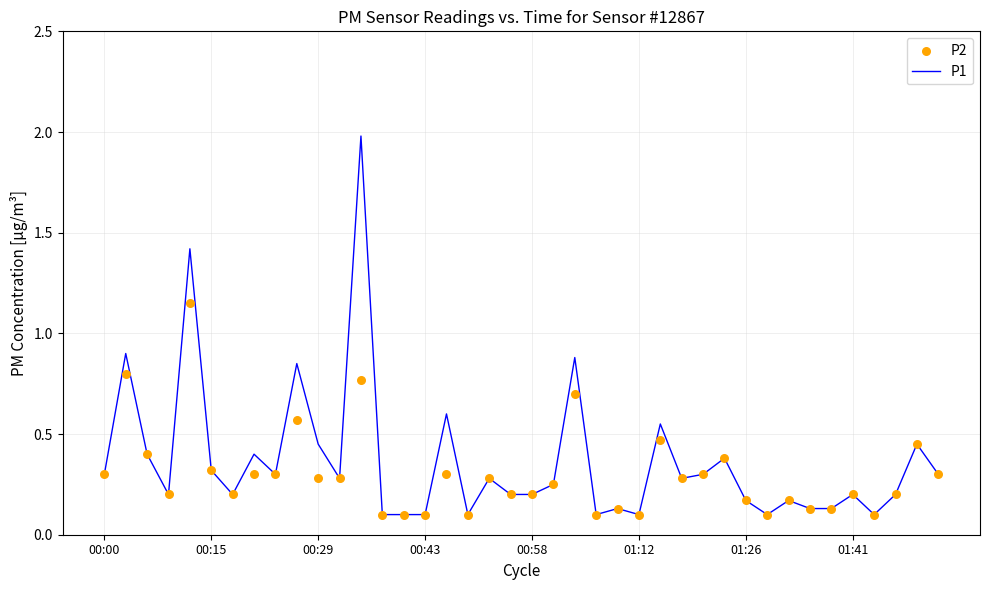

Which series contains the lowest Y value?

P1